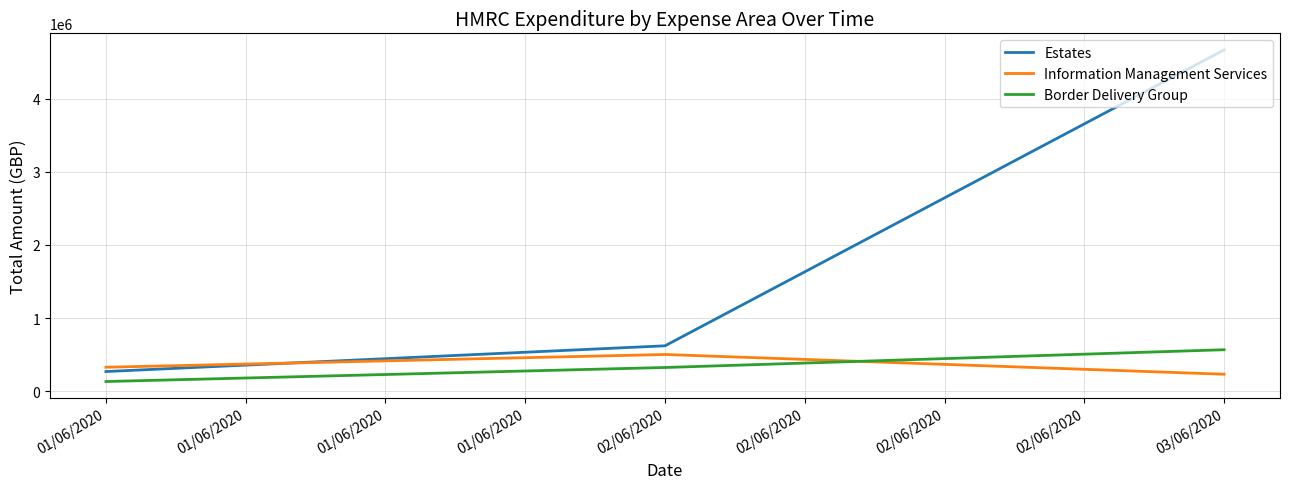

What is the total value across all series at 01/06/2020?

734922.0